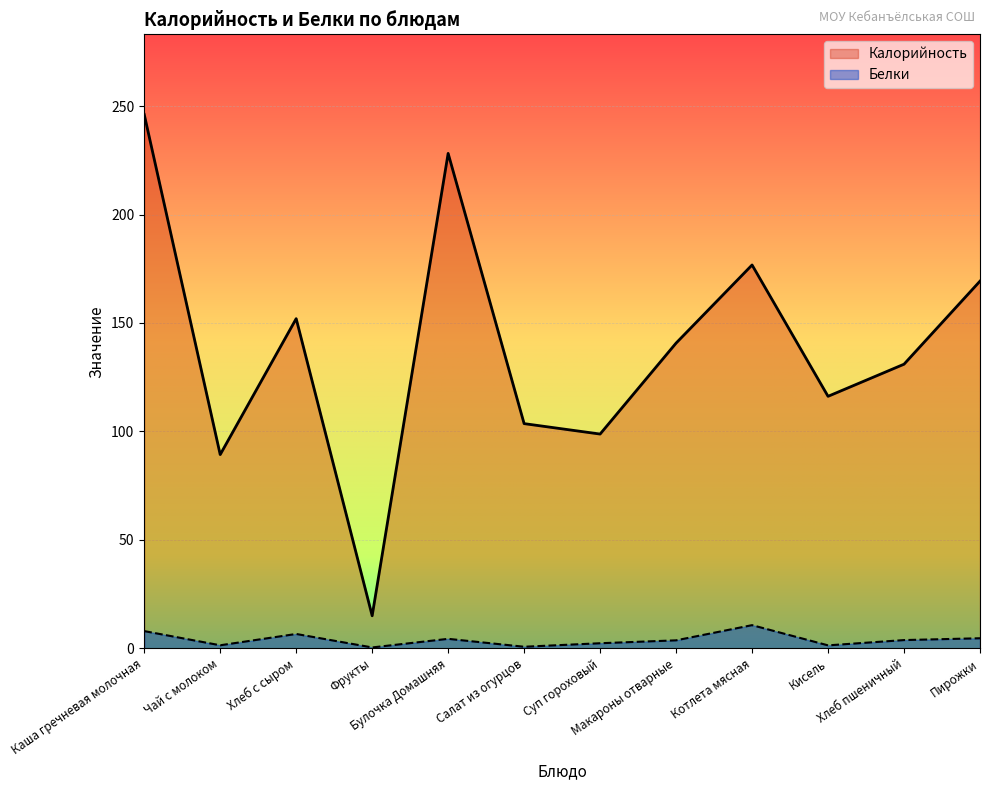

Does the chart display data point markers on the line(s)?

No